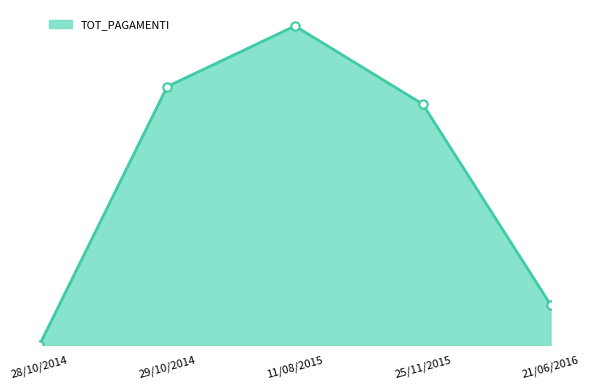

Is it true that the value at 21/06/2016 is 1663.2?

True